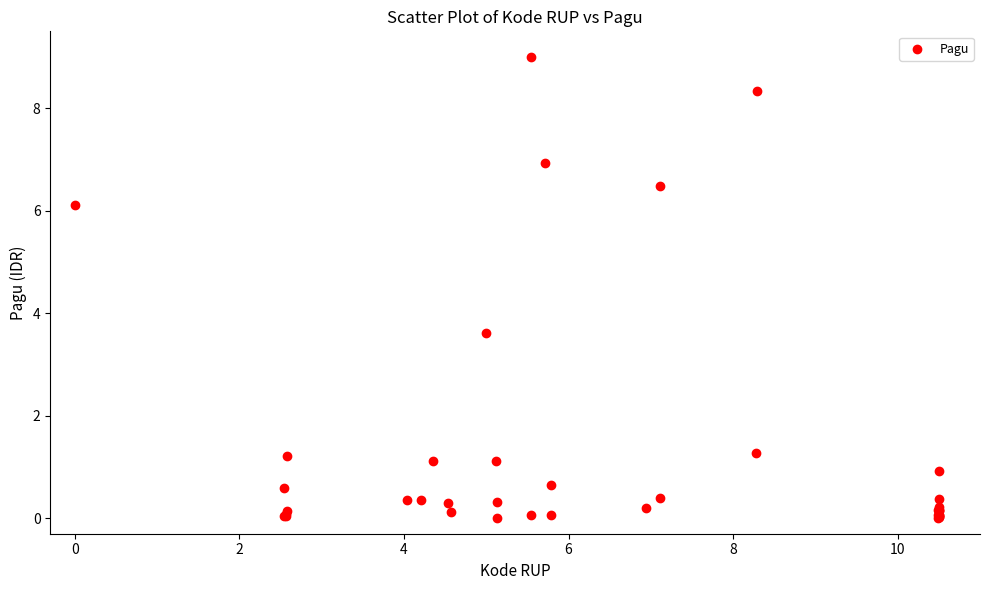

What Y value in the scatter plot is closest to 4?

3.6